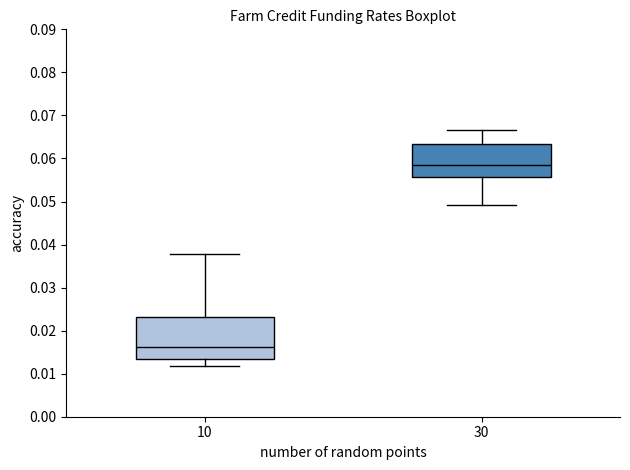

Which box is the tallest, from its lower edge to its upper edge?

10